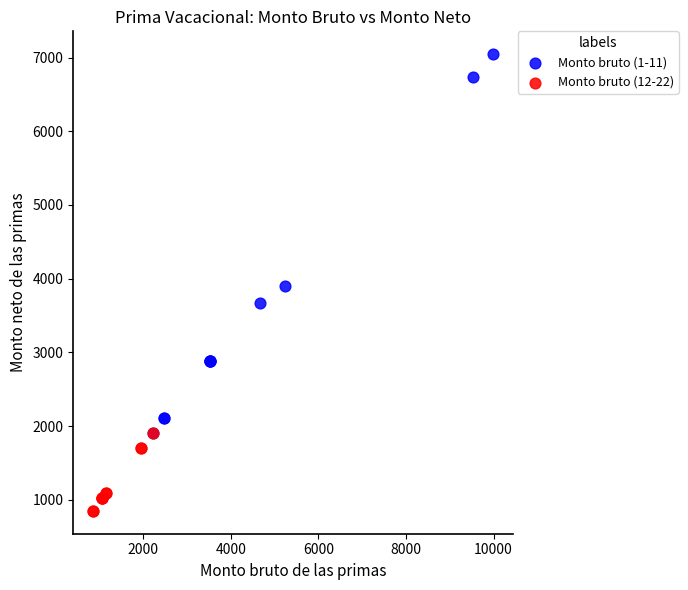

Which series contains the lowest Y value?

Monto bruto (12-22)